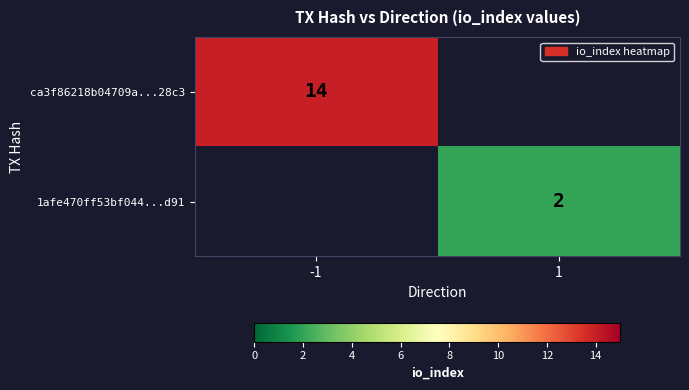

The 1afe470ff53bf044...d91 series shows 1 at 1. True or false?

False